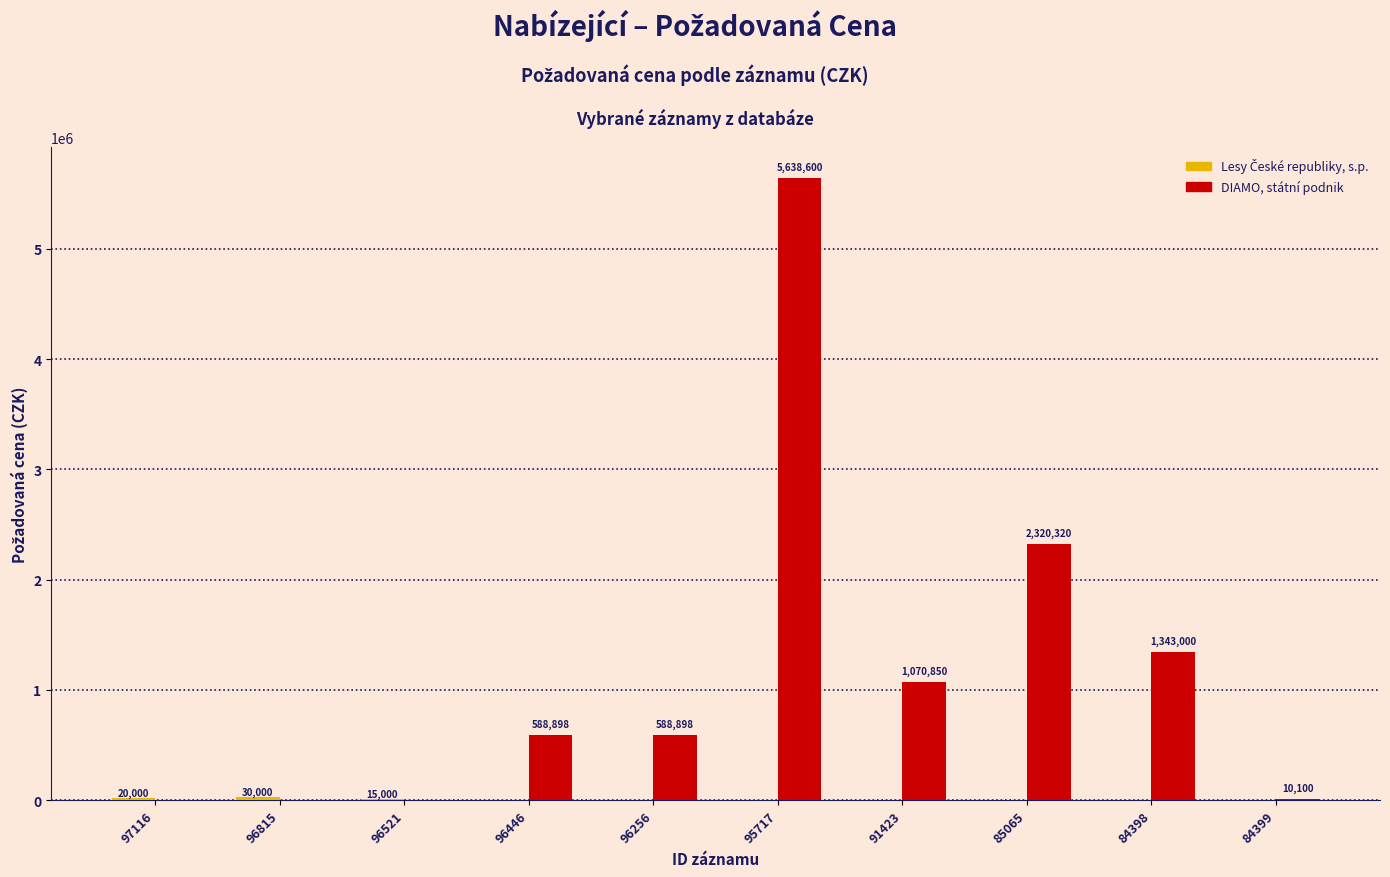

Are the bars horizontal?

No